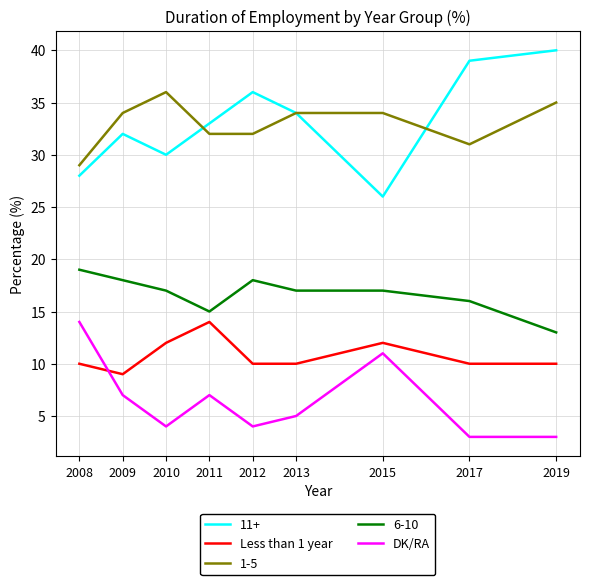

What is the total value across all series at 2017?

99